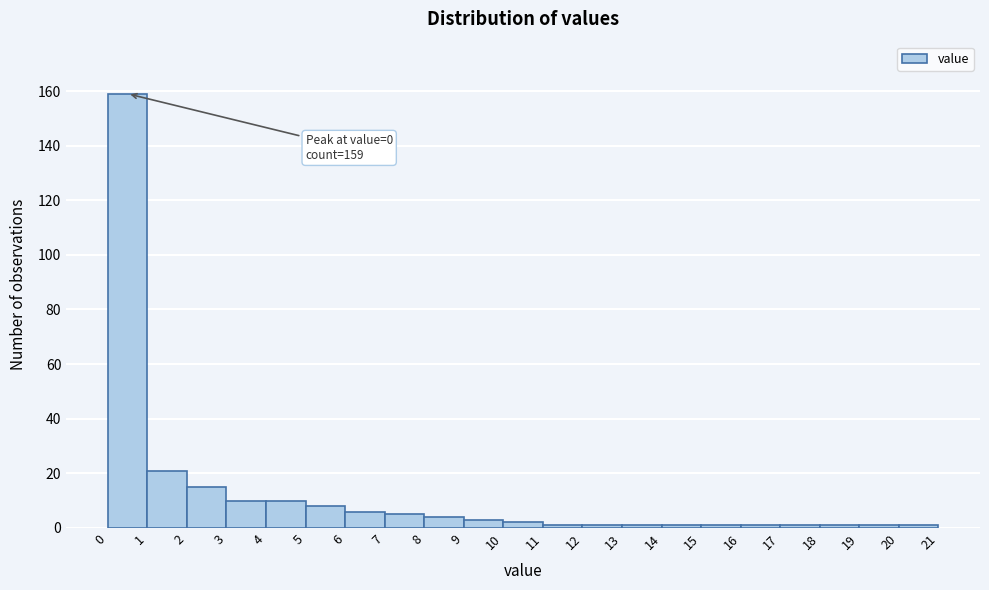

Over which range of the x-axis is the bar tallest?

0 to 1